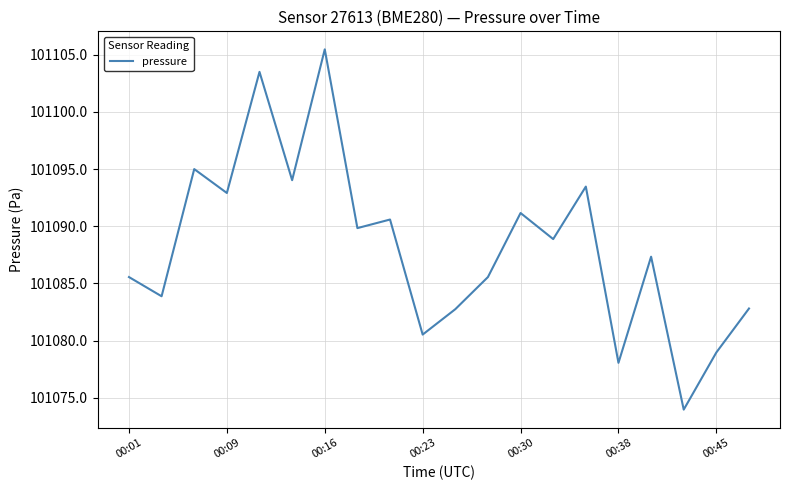

What is the greatest value displayed?

101105.5